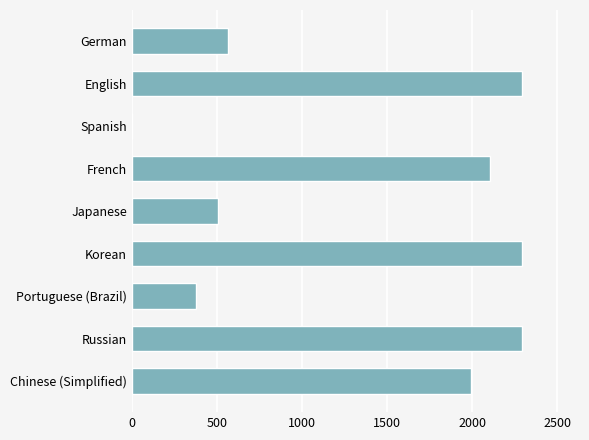

Which has a higher value, French or German?

French